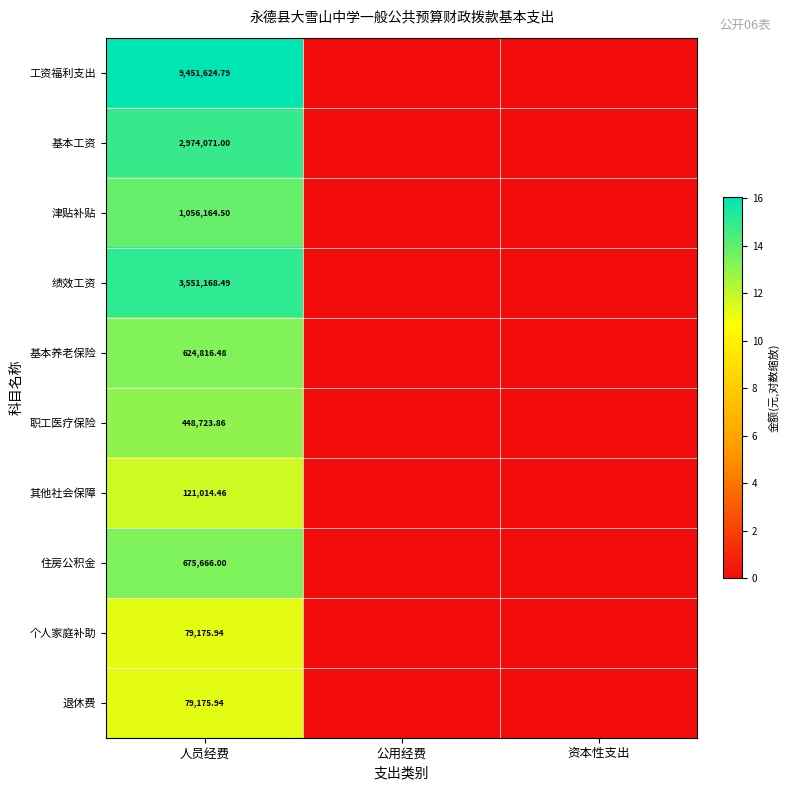

Which has a higher value, 公用经费 or 资本性支出?

公用经费